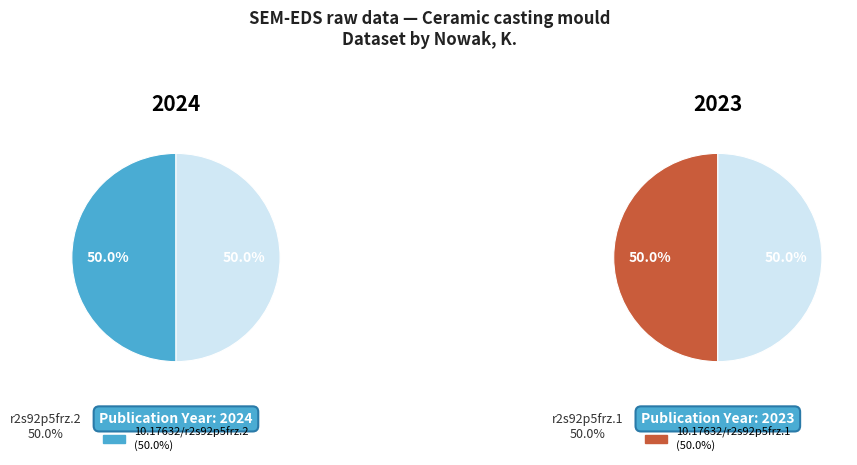

Rank the categories by value from highest to lowest.

10.17632/r2s92p5frz.2, 10.17632/r2s92p5frz.1